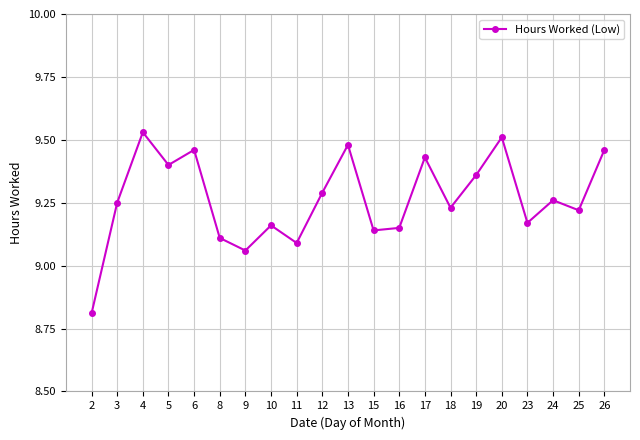

How many interior local valleys (lower than both neighbors) does the data have?

7